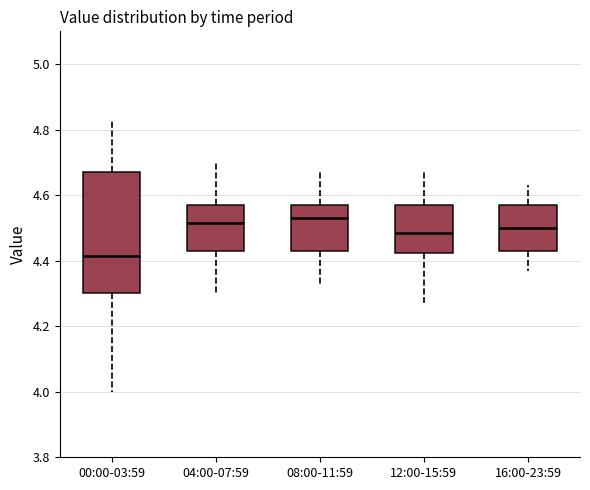

Reading left to right, read every box against the y-axis: the position of its median line, the range the box covers, and the ends of its whiskers. The values are not printed on the chart, so give them approximately, as read against the axis.

00:00-03:59: median 4.42, box 4.30 to 4.68, whiskers 4.00 to 4.84
04:00-07:59: median 4.52, box 4.44 to 4.58, whiskers 4.30 to 4.70
08:00-11:59: median 4.54, box 4.44 to 4.58, whiskers 4.34 to 4.68
12:00-15:59: median 4.48, box 4.42 to 4.58, whiskers 4.28 to 4.68
16:00-23:59: median 4.50, box 4.44 to 4.58, whiskers 4.38 to 4.64